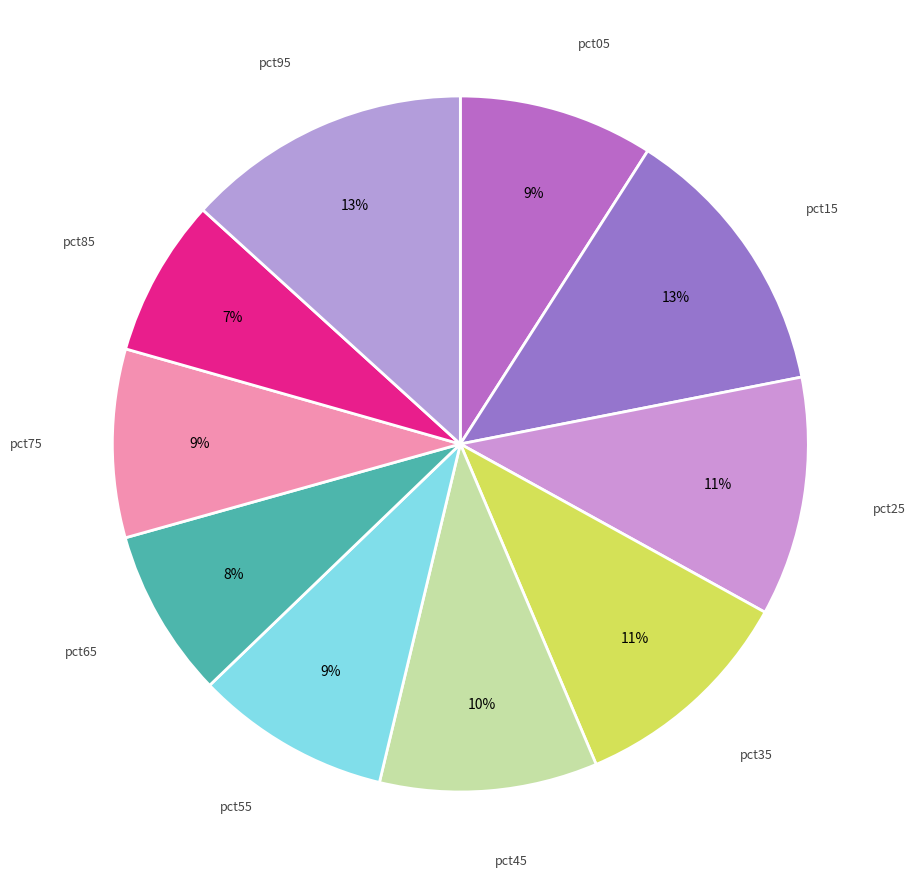

To the nearest percent, what is the difference between the largest and smallest slice percentages?

6%